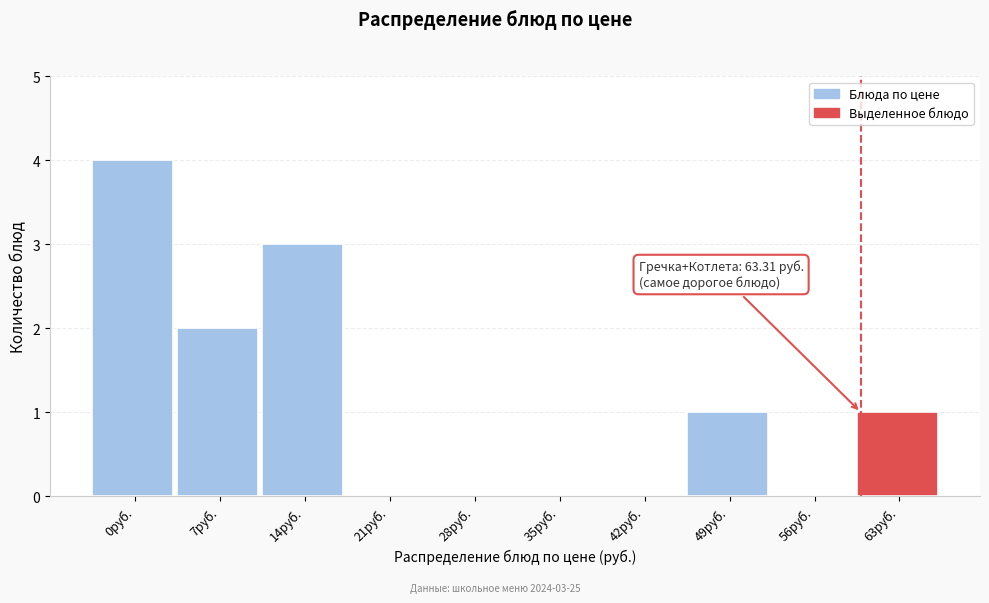

Reading left to right, extract all data points from this chart.

0руб.=4	7руб.=2	14руб.=3	21руб.=0	28руб.=0	35руб.=0	42руб.=0	49руб.=1	56руб.=0	63руб.=1